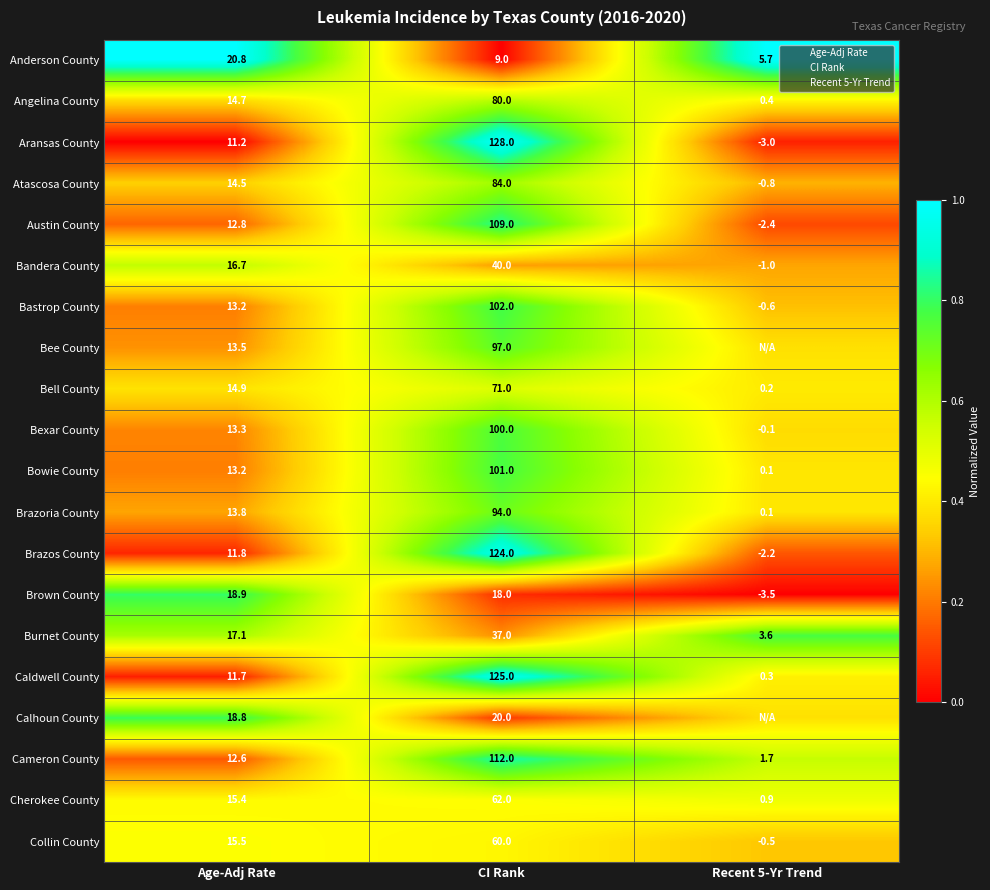

At which category is the sum across all series the highest?

CI Rank